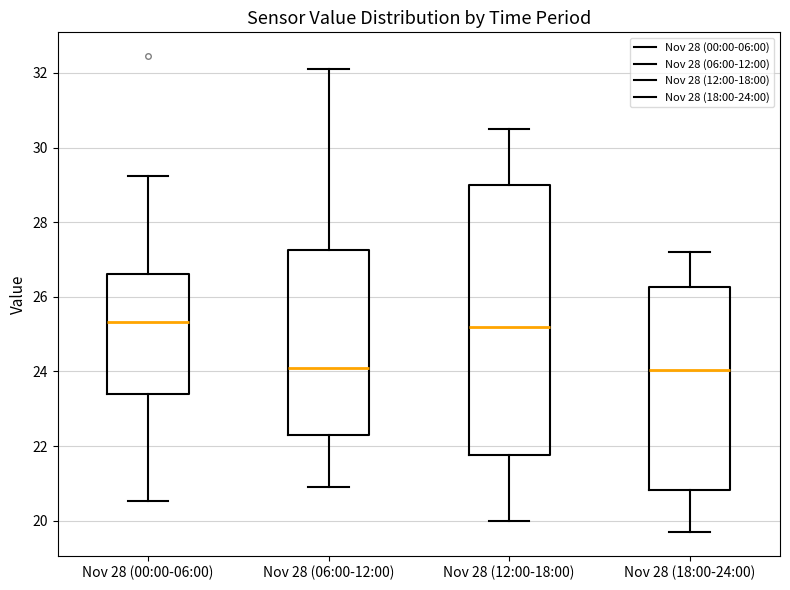

Comparing the boxes themselves (not the whiskers), which one is the tallest?

Nov 28 (12:00-18:00)